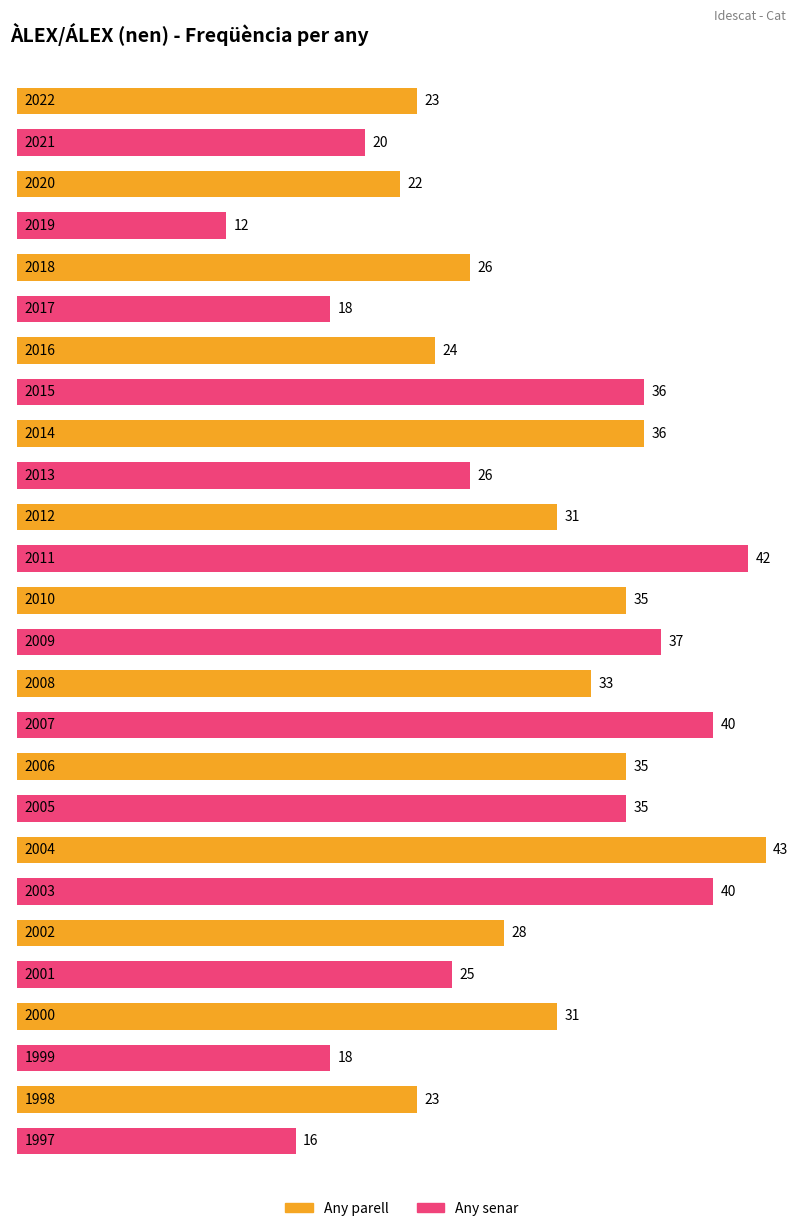

Does the chart contain stacked bars?

No